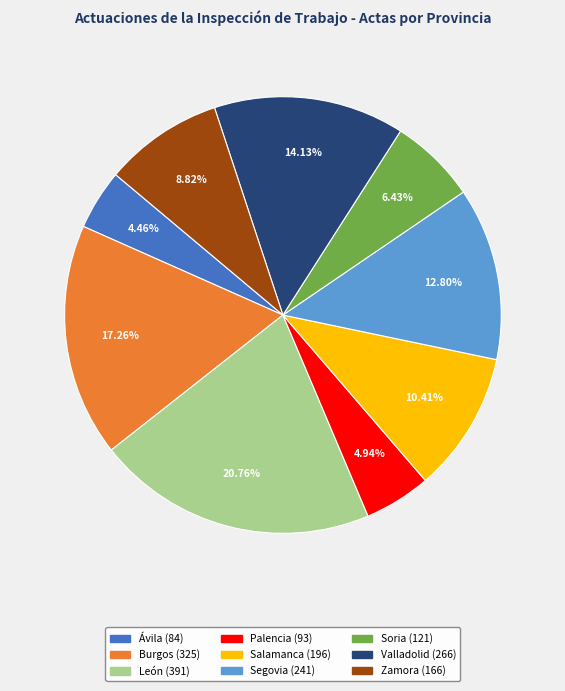

Is it true that Palencia is 5% of the pie?

True